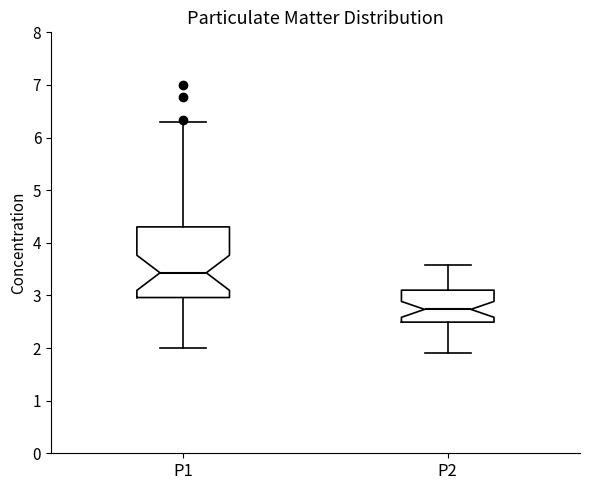

Reading left to right, read every box against the y-axis: the position of its median line, the range the box covers, and the ends of its whiskers. The values are not printed on the chart, so give them approximately, as read against the axis.

P1: median 3.4, box 3.0 to 4.3, whiskers 2.0 to 6.3
P2: median 2.7, box 2.5 to 3.1, whiskers 1.9 to 3.6